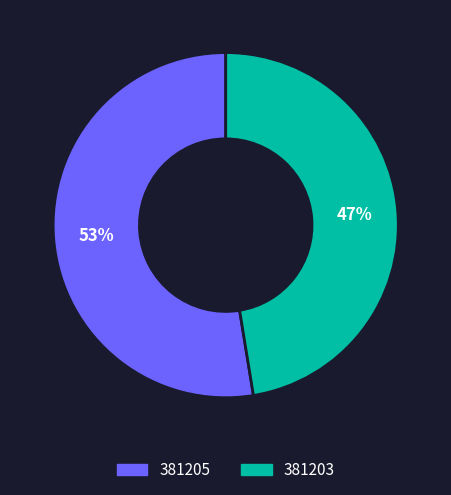

Rank the categories by value from lowest to highest.

381203, 381205